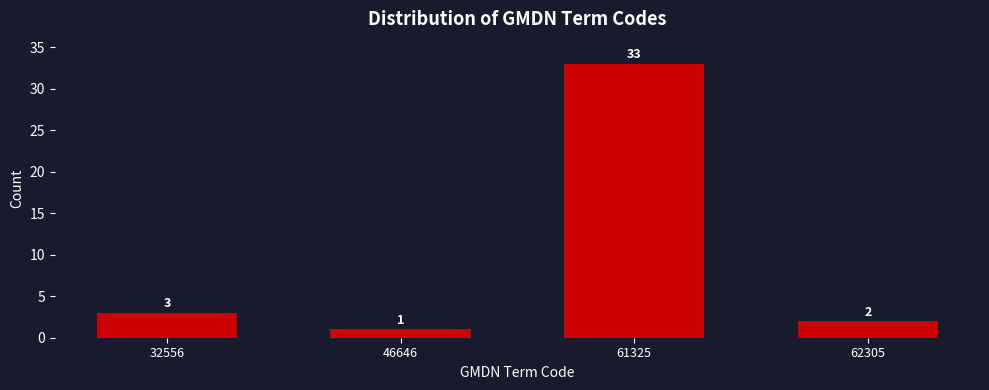

Reading right to left, transcribe all the data shown in this chart.

62305=2	61325=33	46646=1	32556=3